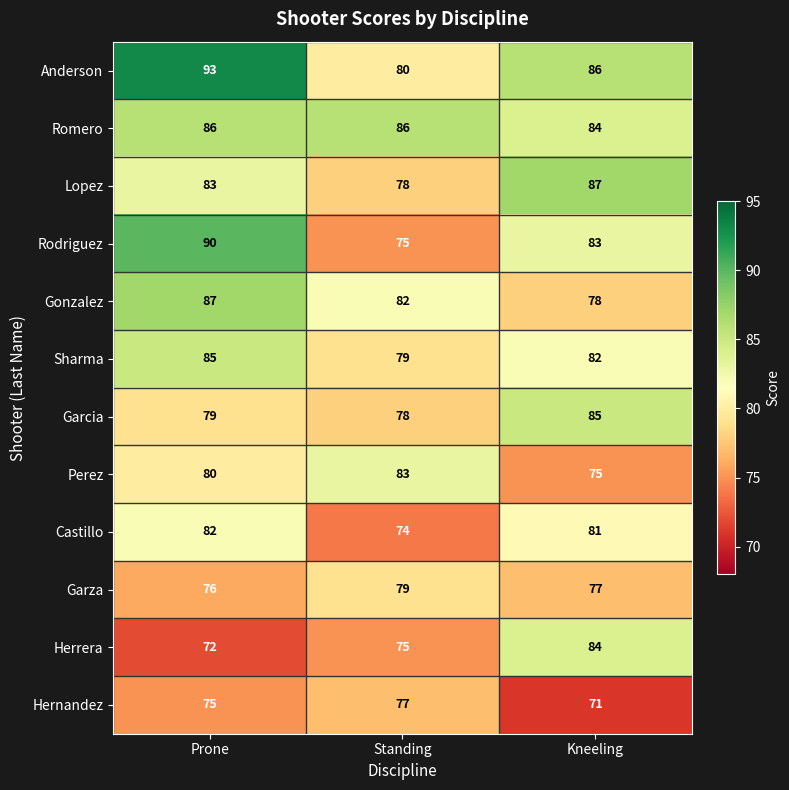

What is the difference between the Perez values at Kneeling and Prone?

5